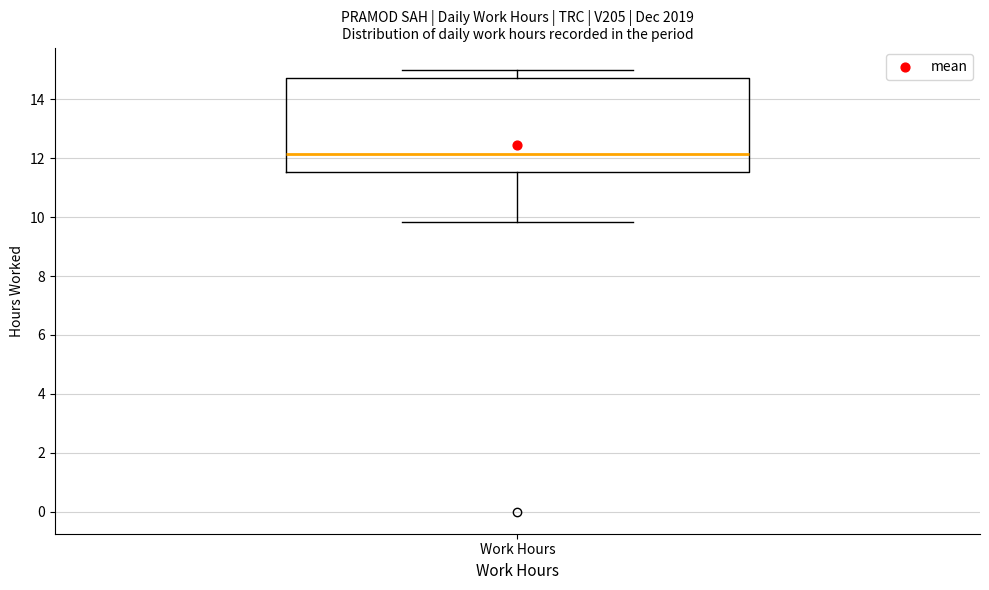

Where does the lower whisker of the box for Work Hours end on the y-axis? The values are not printed on the chart, so give them approximately, as read against the axis.

9.8